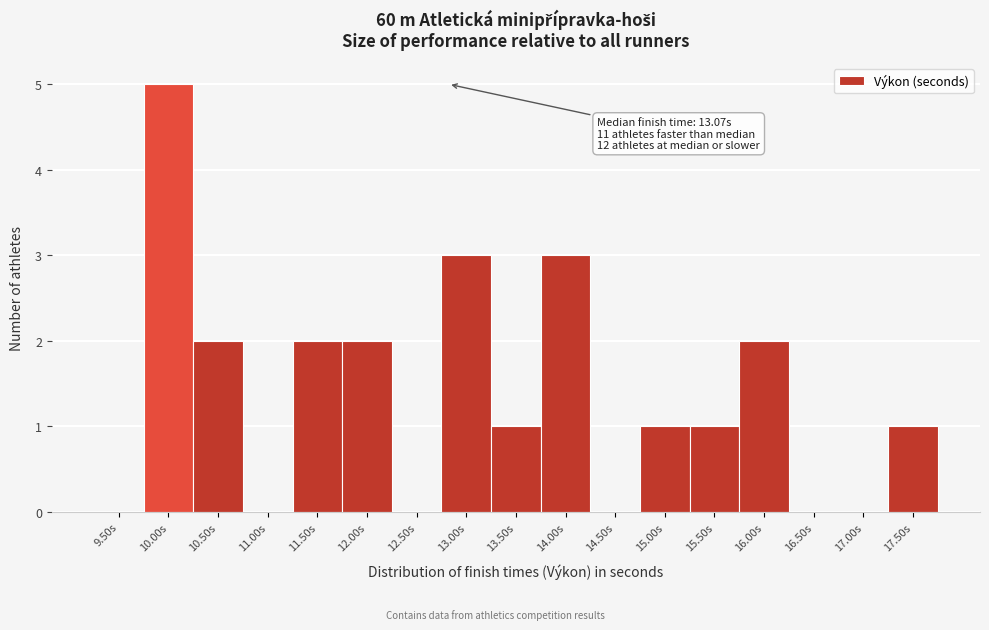

Reading left to right, extract all data points from this chart.

9.50s=0	10.00s=5	10.50s=2	11.00s=0	11.50s=2	12.00s=2	12.50s=0	13.00s=3	13.50s=1	14.00s=3	14.50s=0	15.00s=1	15.50s=1	16.00s=2	16.50s=0	17.00s=0	17.50s=1